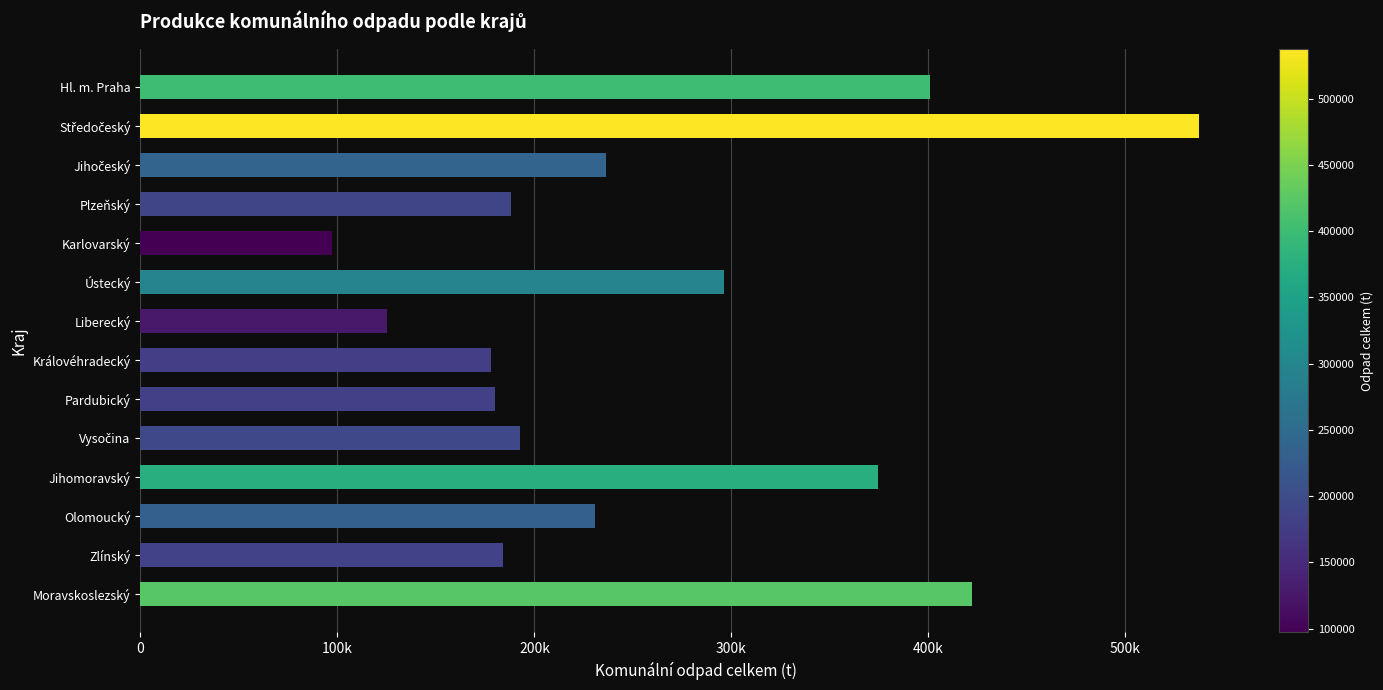

Are the bars grouped side by side (vs. stacked)?

No